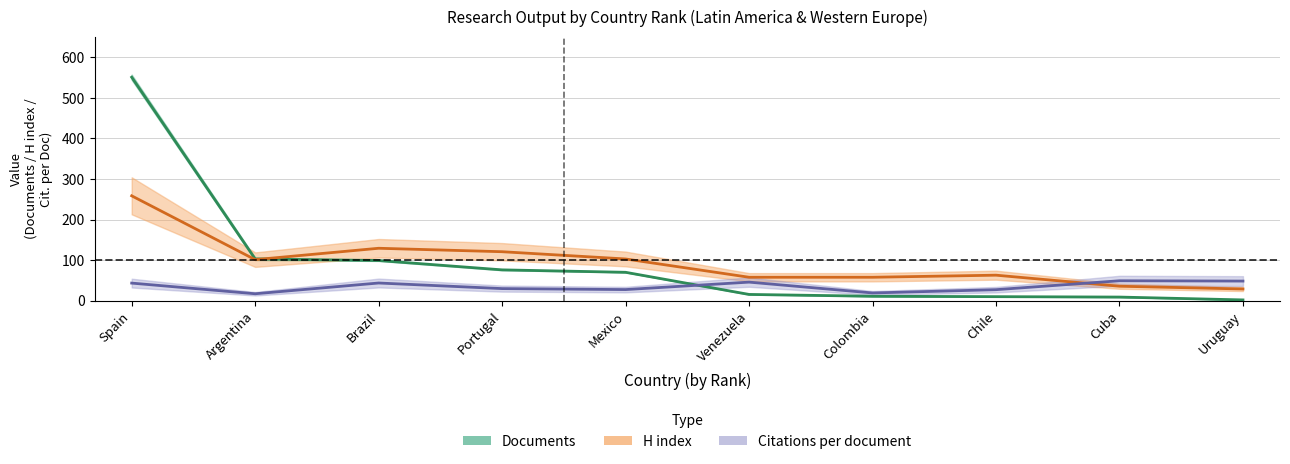

Is it true that Documents equals 99.0 at Brazil?

True